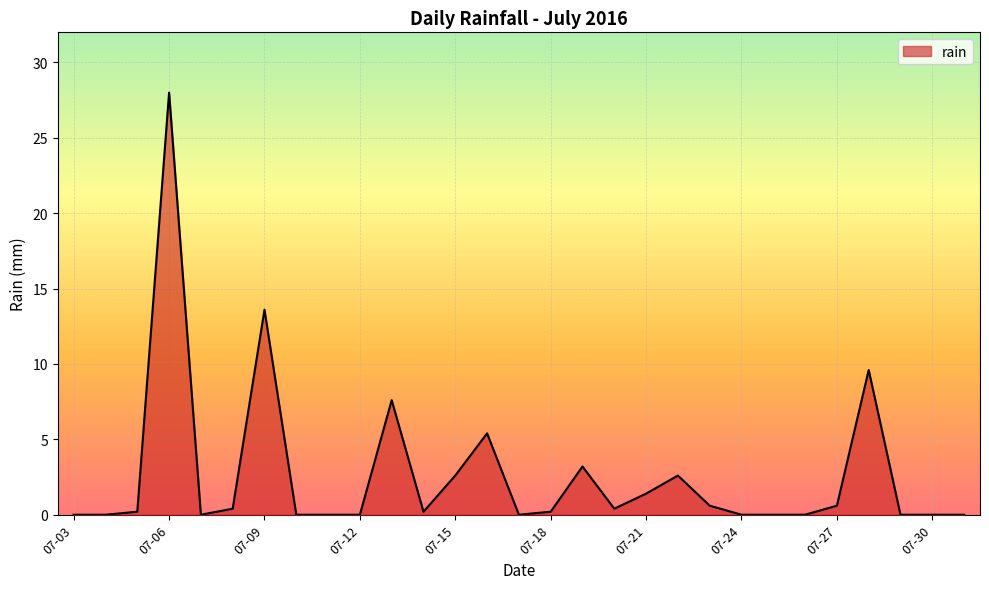

What is the difference between the maximum and minimum values?

28.0